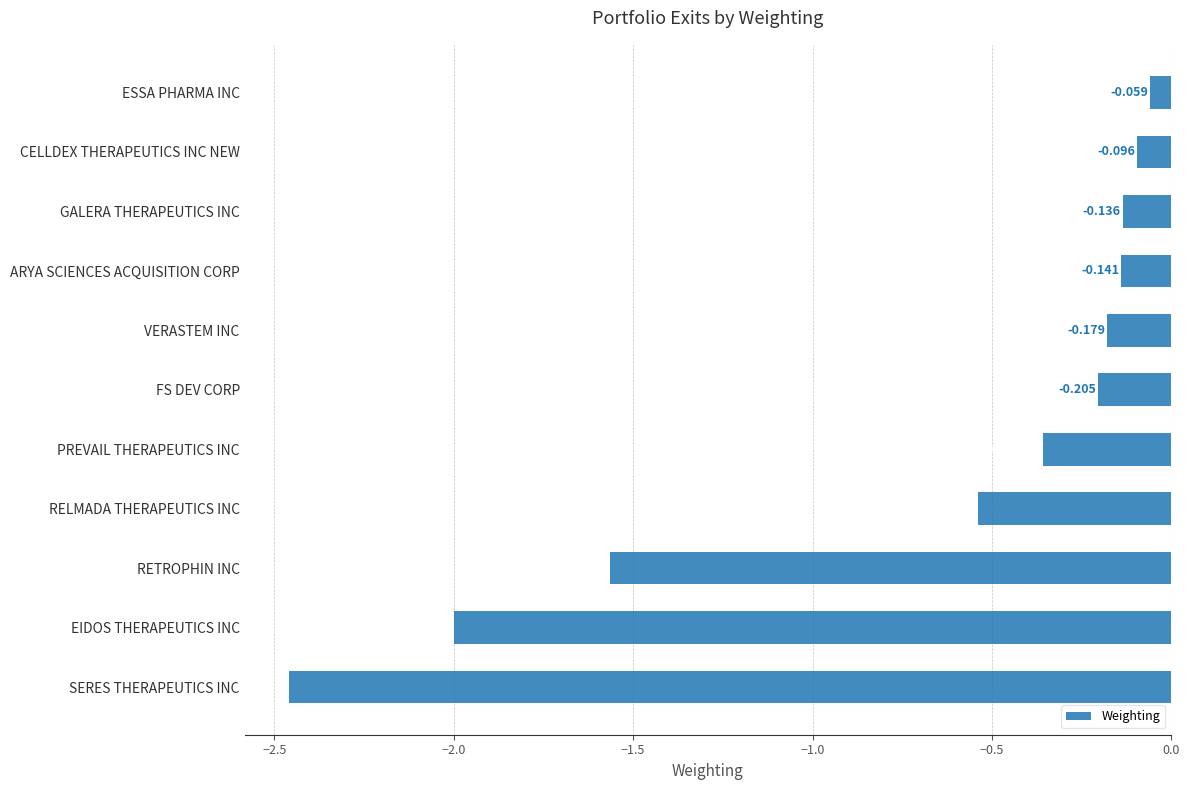

Rank the categories by value from highest to lowest.

ESSA PHARMA INC, CELLDEX THERAPEUTICS INC NEW, GALERA THERAPEUTICS INC, ARYA SCIENCES ACQUISITION CORP, VERASTEM INC, FS DEV CORP, PREVAIL THERAPEUTICS INC, RELMADA THERAPEUTICS INC, RETROPHIN INC, EIDOS THERAPEUTICS INC, SERES THERAPEUTICS INC